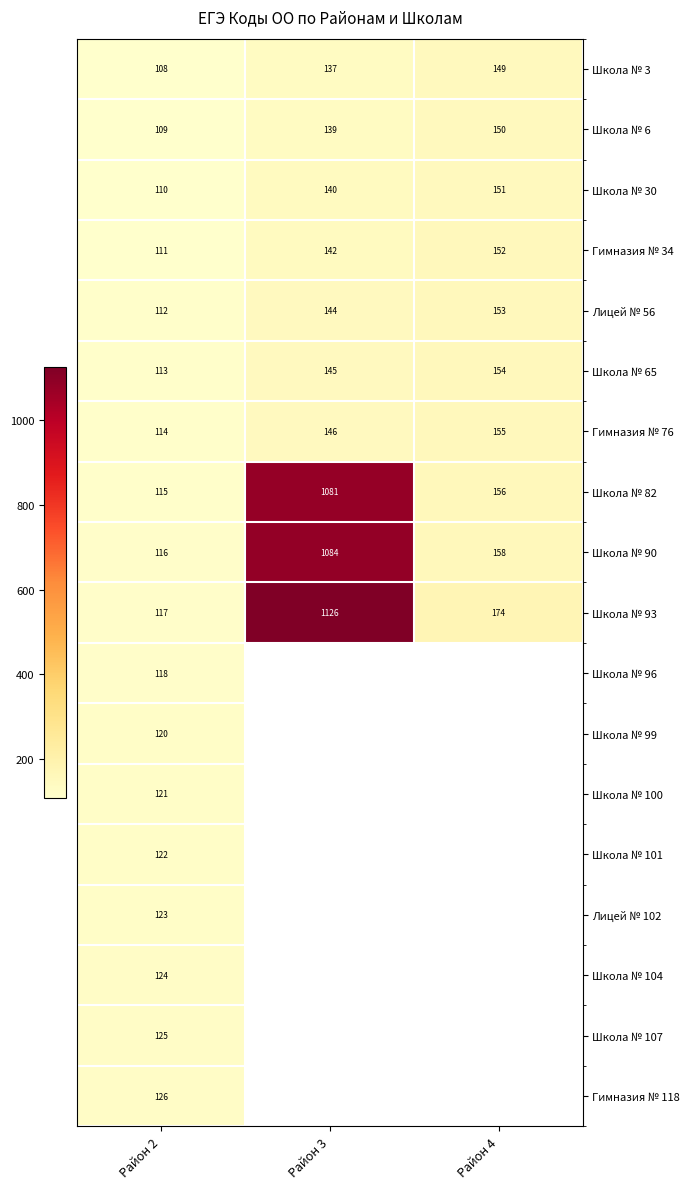

What is the difference between the maximum and minimum values in the Школа № 82 series?

966